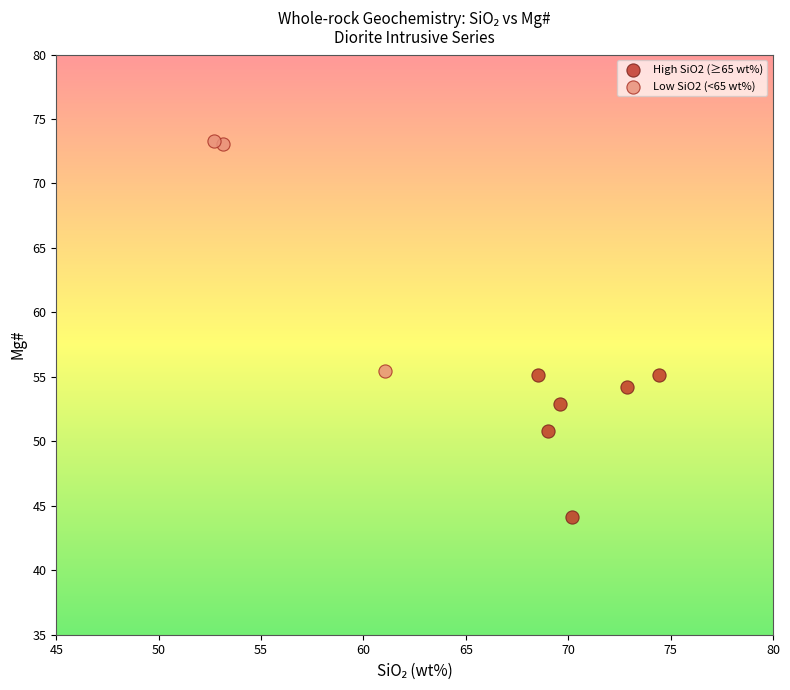

What are all the series names shown in the legend?

High SiO2 (≥65 wt%), Low SiO2 (<65 wt%)